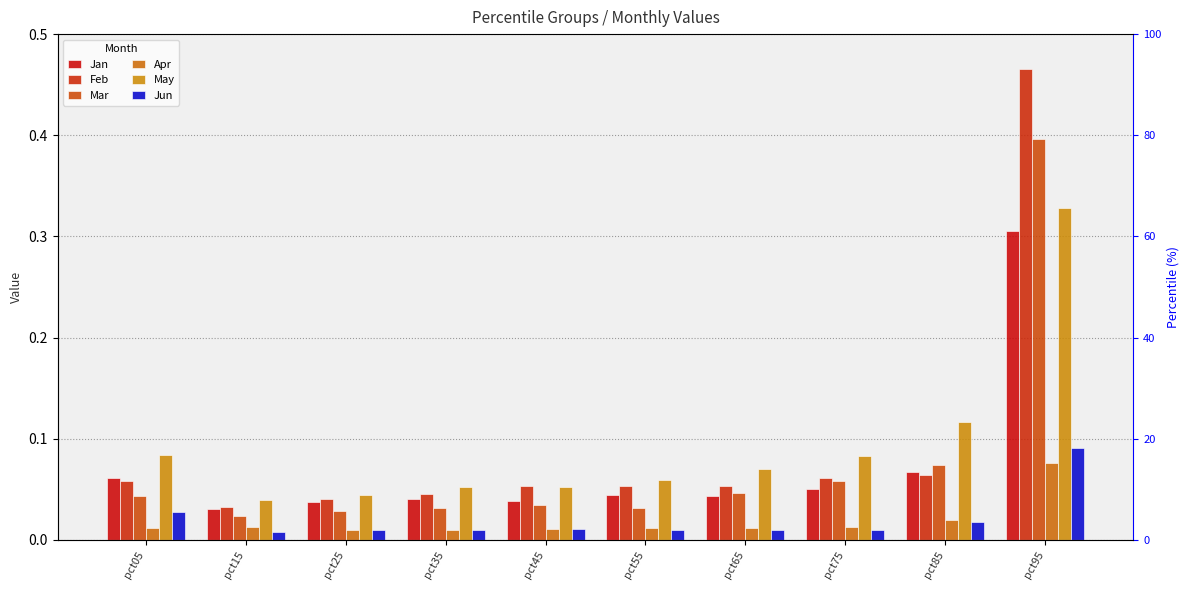

What is the difference between the maximum and minimum values in the Feb series?

0.4